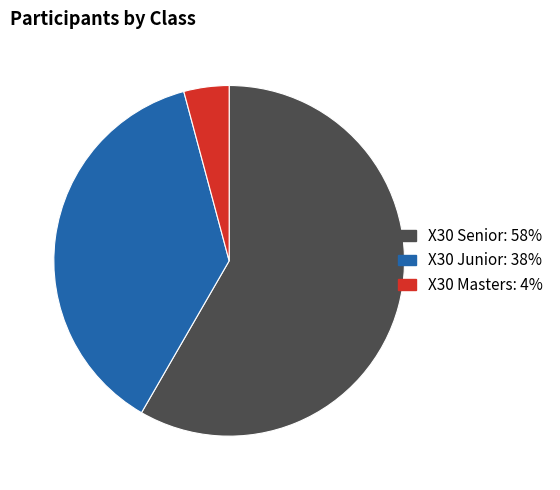

Is the sum of X30 Masters: 4% and X30 Senior: 58% greater than half?

Yes